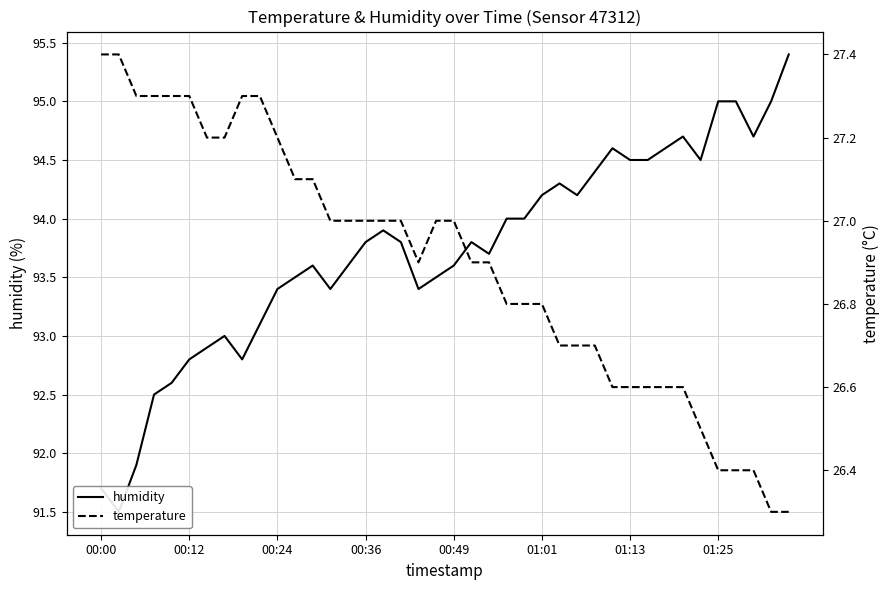

Which series has the largest range (max minus min)?

humidity